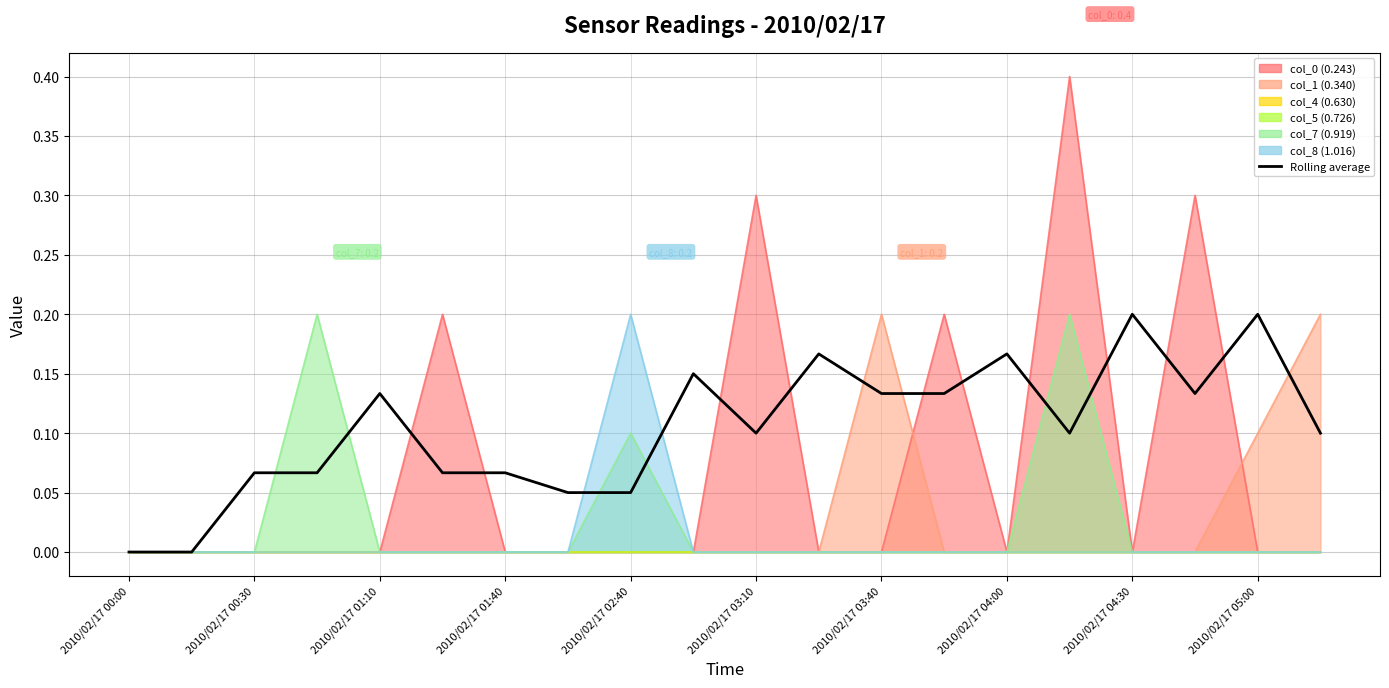

Reading left to right, list all the values displayed in this chart.

0.0	0.0	0.1	0.1	0.1	0.1	0.1	0.1	0.1	0.1	0.1	0.2	0.1	0.1	0.2	0.1	0.2	0.1	0.2	0.1